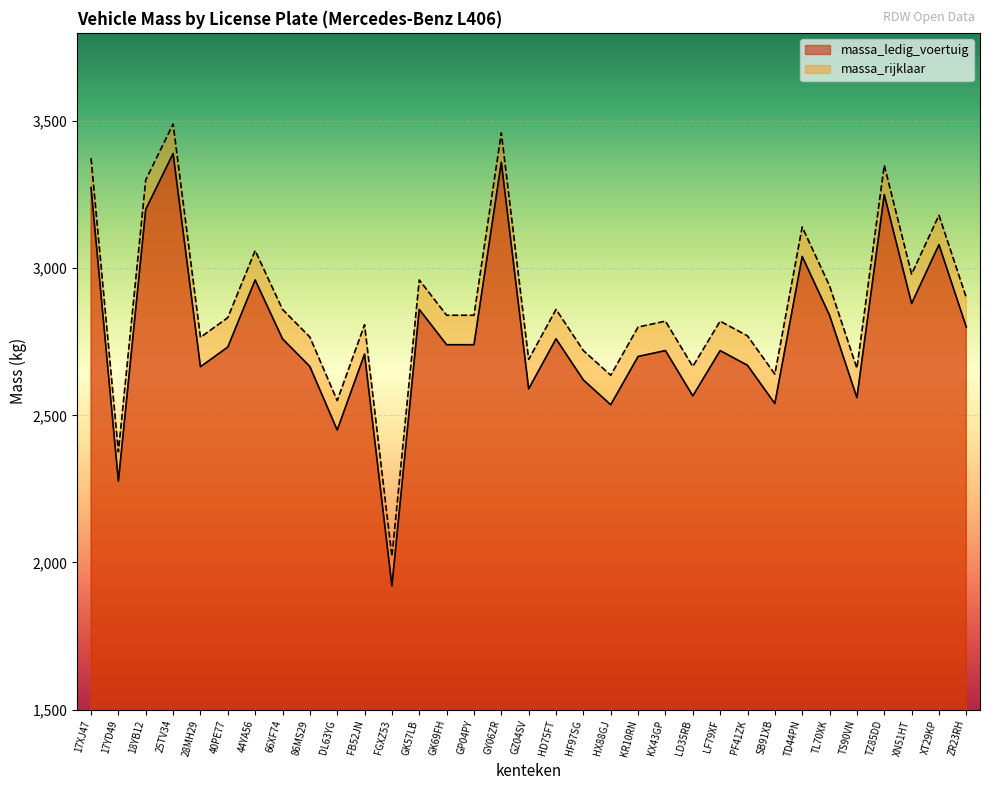

At which label is massa_rijklaar closest to 2755?

28MH29